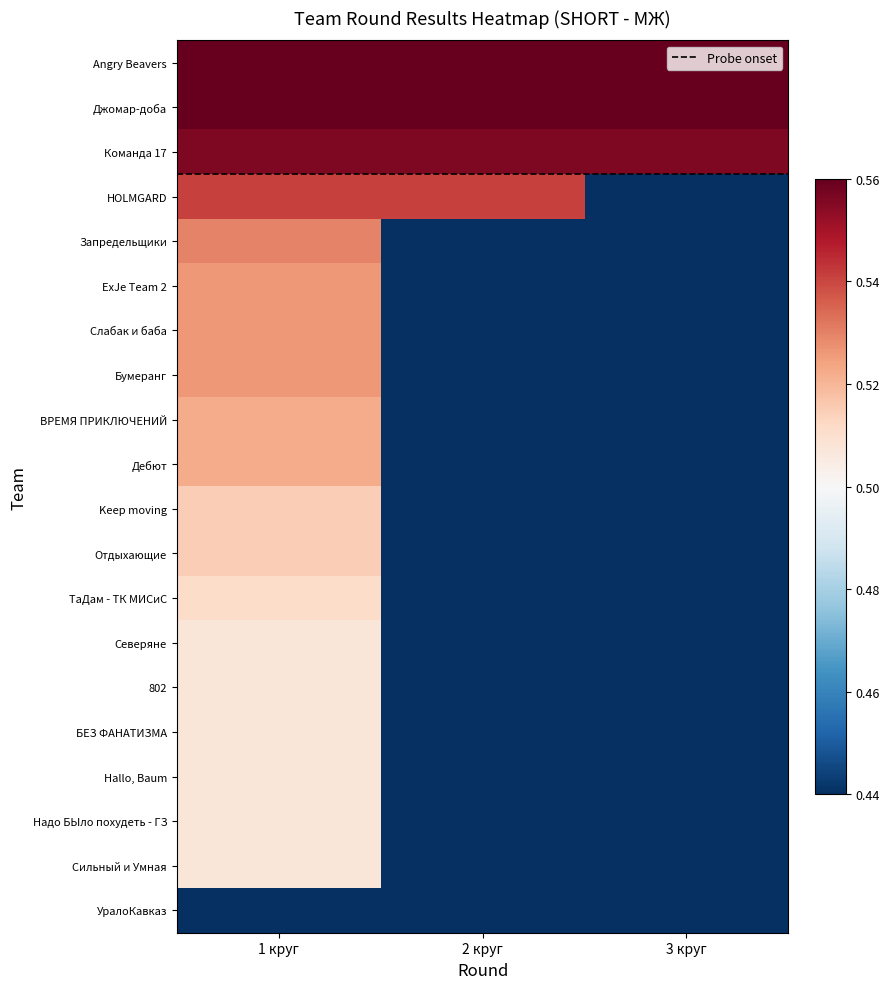

At how many categories does at least one series exceed 0?

3